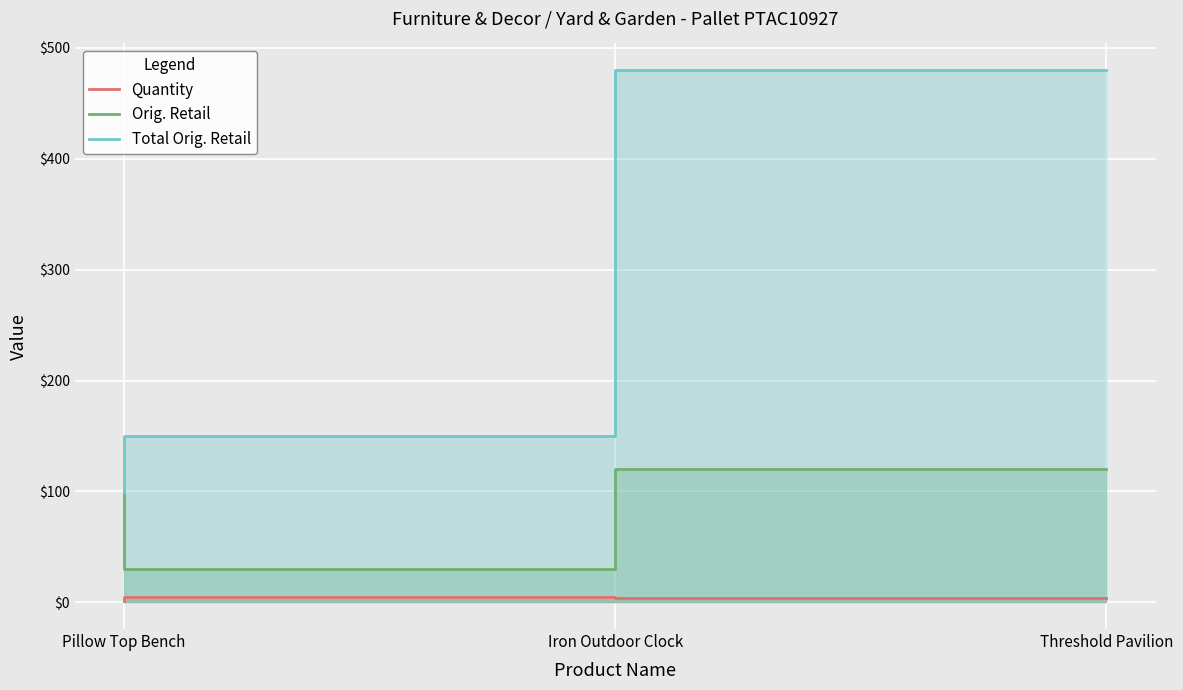

Rank the series by their maximum value, from lowest to highest.

Quantity, Orig. Retail, Total Orig. Retail